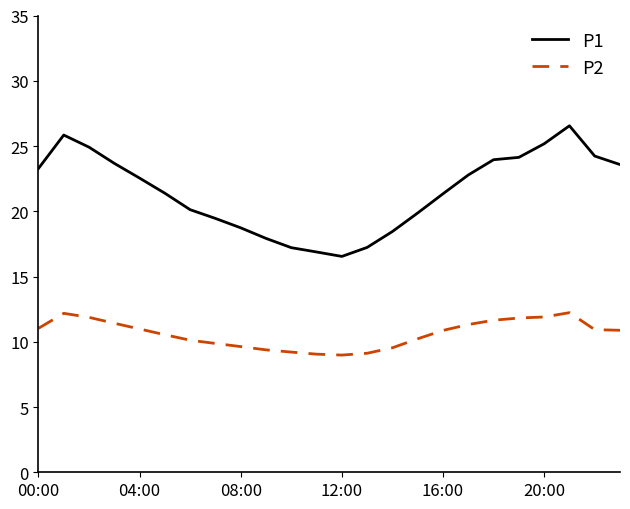

True or false: P1 and P2 intersect in this chart.

False